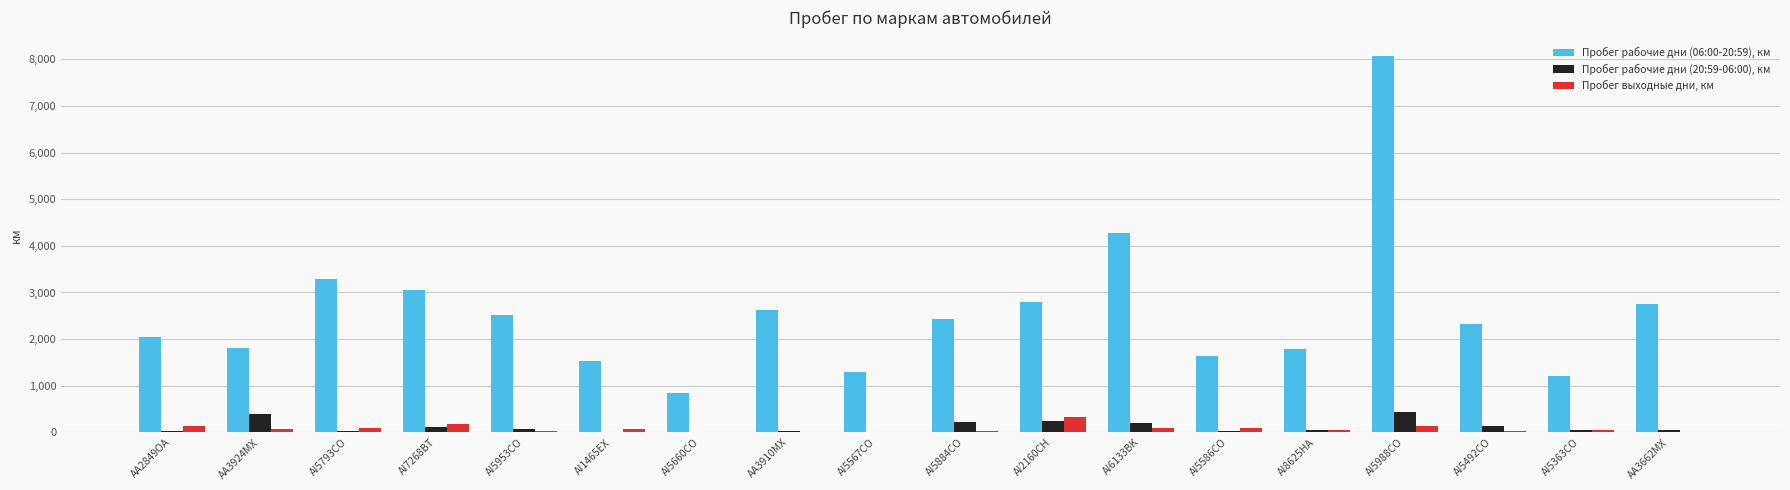

Which series has the largest range (max minus min)?

Пробег рабочие дни (06:00-20:59), км